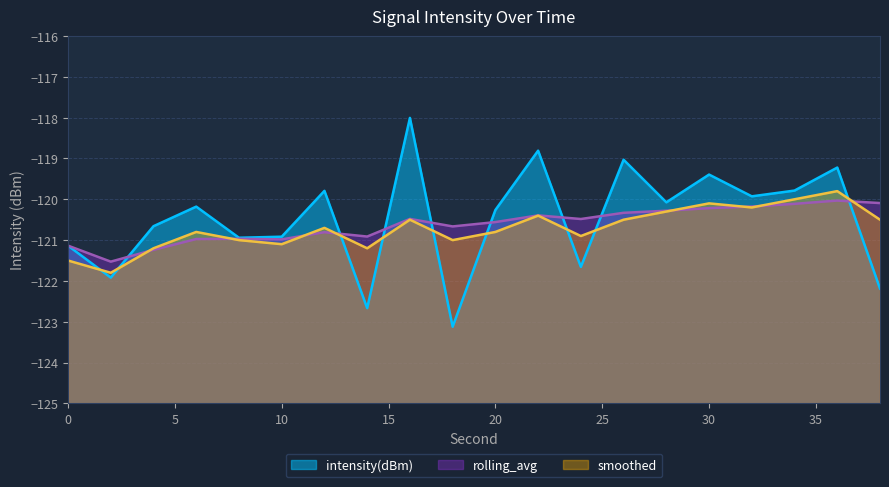

Reading left to right, what are all the values shown in this chart?

intensity(dBm): 0=-121.1	2=-121.9	4=-120.7	6=-120.2	8=-120.9	10=-120.9	12=-119.8	14=-122.7	16=-118.0	18=-123.1	20=-120.3	22=-118.8	24=-121.7	26=-119.0	28=-120.1	30=-119.4	32=-119.9	34=-119.8	36=-119.2	38=-122.2
rolling_avg: 0=-121.1	2=-121.5	4=-121.2	6=-121.0	8=-121.0	10=-121.0	12=-120.8	14=-120.9	16=-120.5	18=-120.7	20=-120.6	22=-120.4	24=-120.5	26=-120.3	28=-120.3	30=-120.2	32=-120.2	34=-120.1	36=-120.0	38=-120.1
smoothed: 0=-121.5	2=-121.8	4=-121.2	6=-120.8	8=-121.0	10=-121.1	12=-120.7	14=-121.2	16=-120.5	18=-121.0	20=-120.8	22=-120.4	24=-120.9	26=-120.5	28=-120.3	30=-120.1	32=-120.2	34=-120.0	36=-119.8	38=-120.5